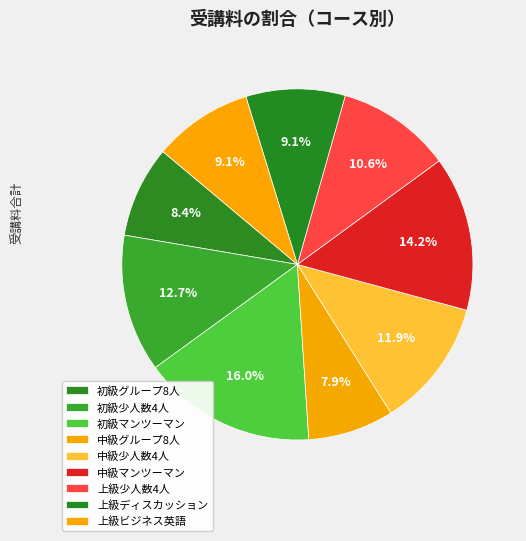

How many slices are in this pie chart?

9